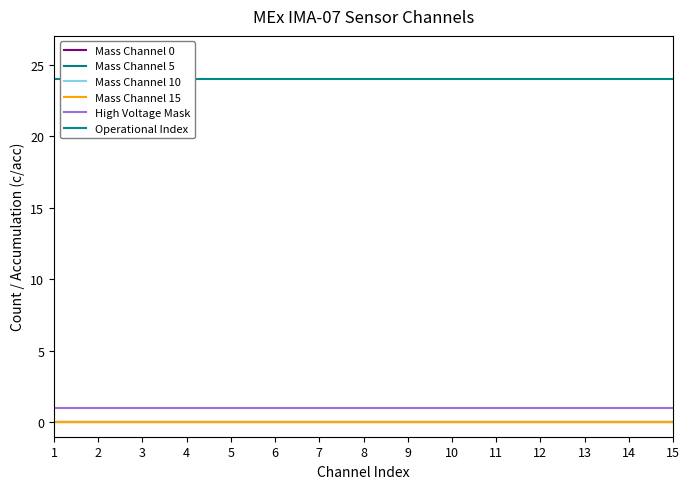

Reading right to left, transcribe all the data shown in this chart.

Mass Channel 0: 0	0	0	0	0	0	0	0	0	0	0	0	0	0	0
Mass Channel 5: 0	0	0	0	0	0	0	0	0	0	0	0	0	0	0
Mass Channel 10: 0	0	0	0	0	0	0	0	0	0	0	0	0	0	0
Mass Channel 15: 0	0	0	0	0	0	0	0	0	0	0	0	0	0	0
High Voltage Mask: 1	1	1	1	1	1	1	1	1	1	1	1	1	1	1
Operational Index: 24	24	24	24	24	24	24	24	24	24	24	24	24	24	24